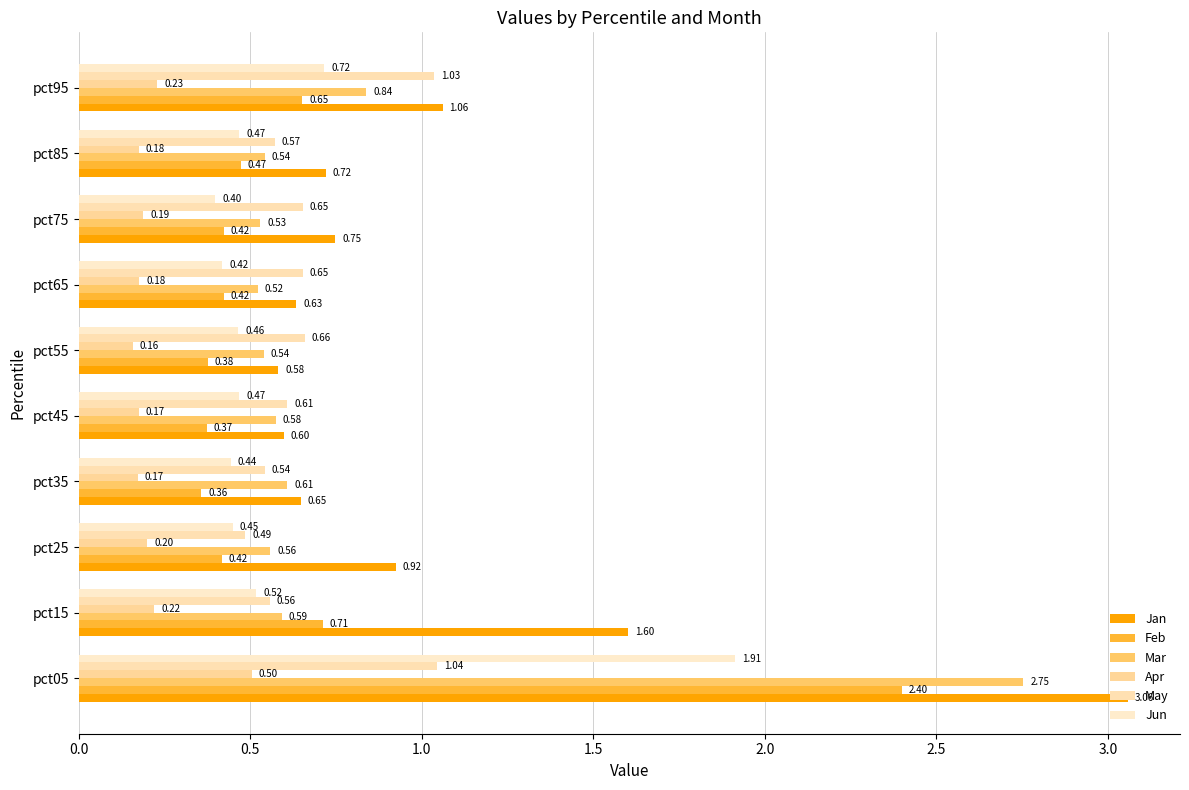

What are all the series names shown in the legend?

Jan, Feb, Mar, Apr, May, Jun